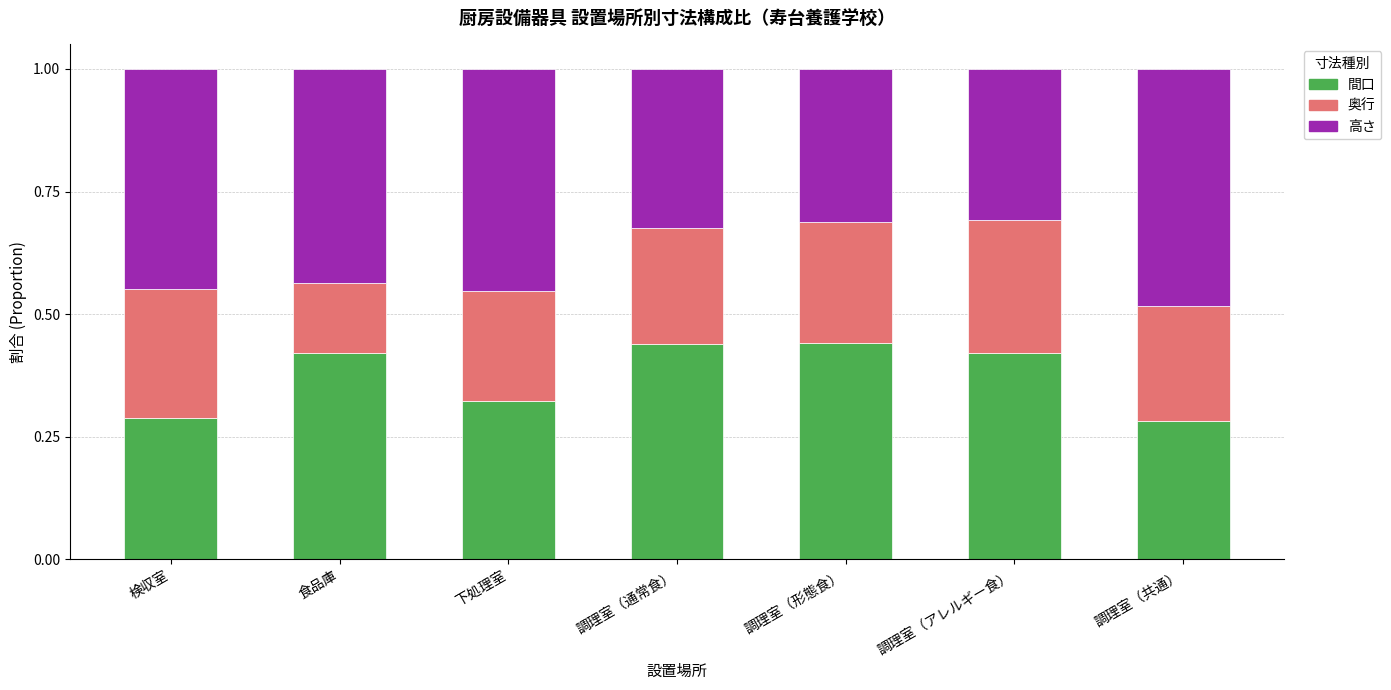

What is the total value across all series at 調理室（通常食）?

1.0